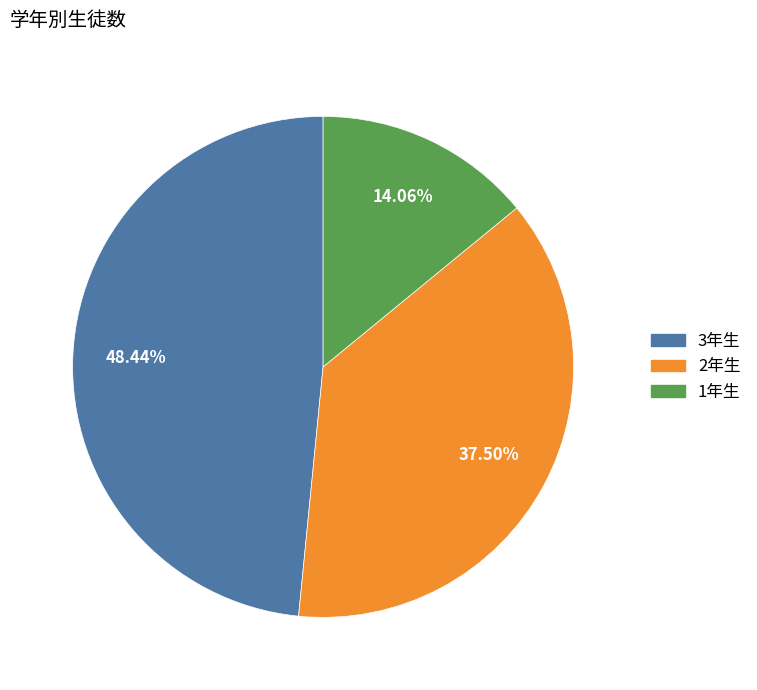

What is the ratio of the value at 1年生 to the value at 3年生?

0.3